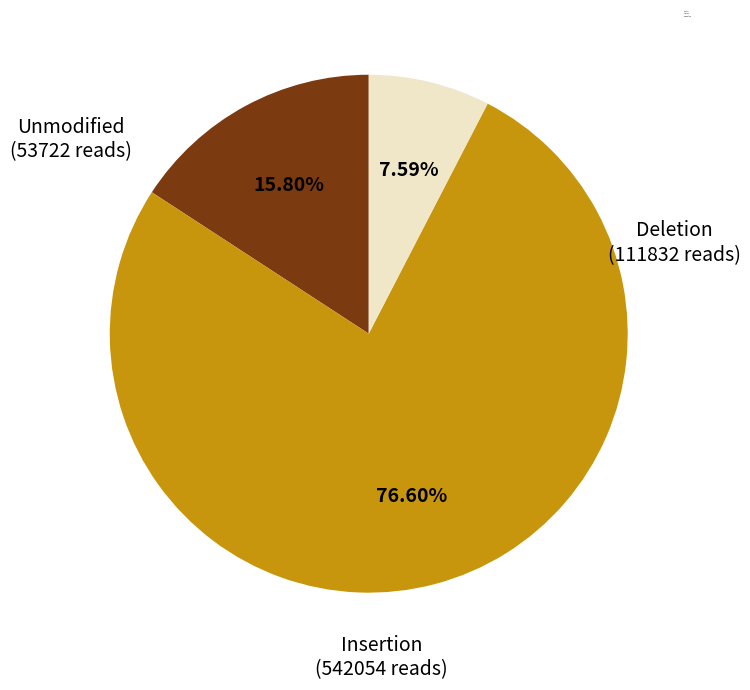

Rank the categories by value from highest to lowest.

Insertion, Deletion, Unmodified